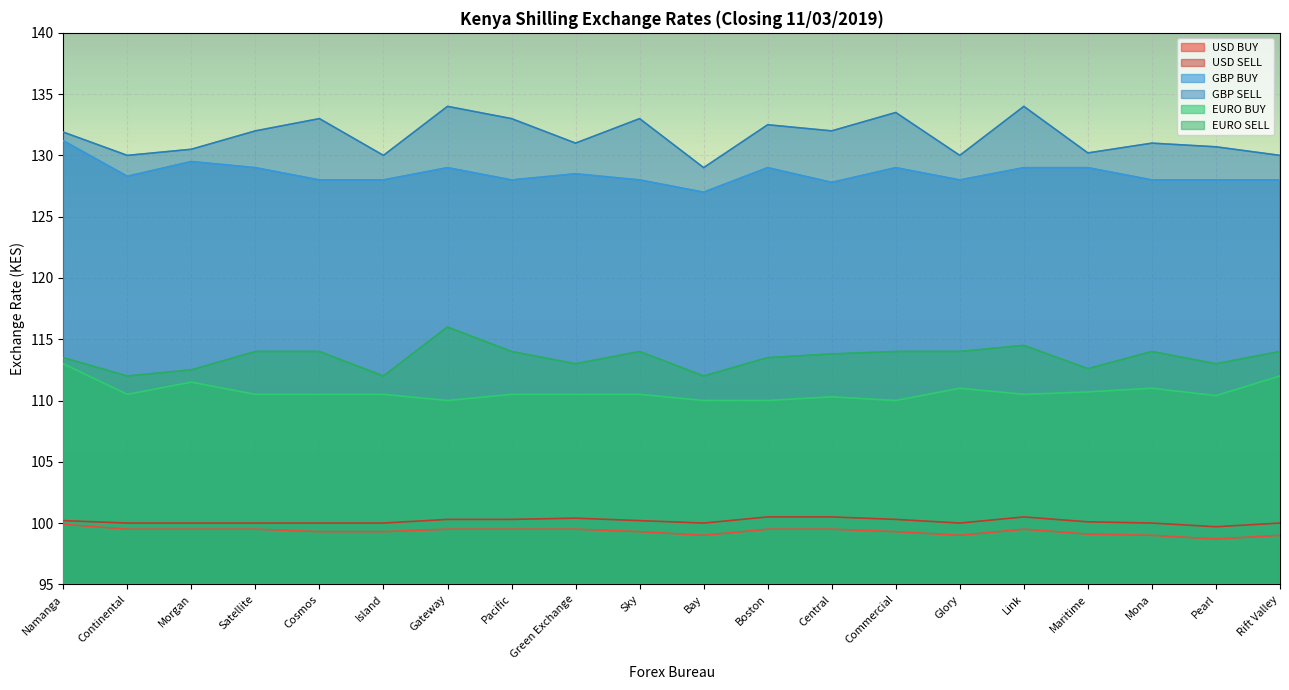

How many lines are shown in the chart?

6